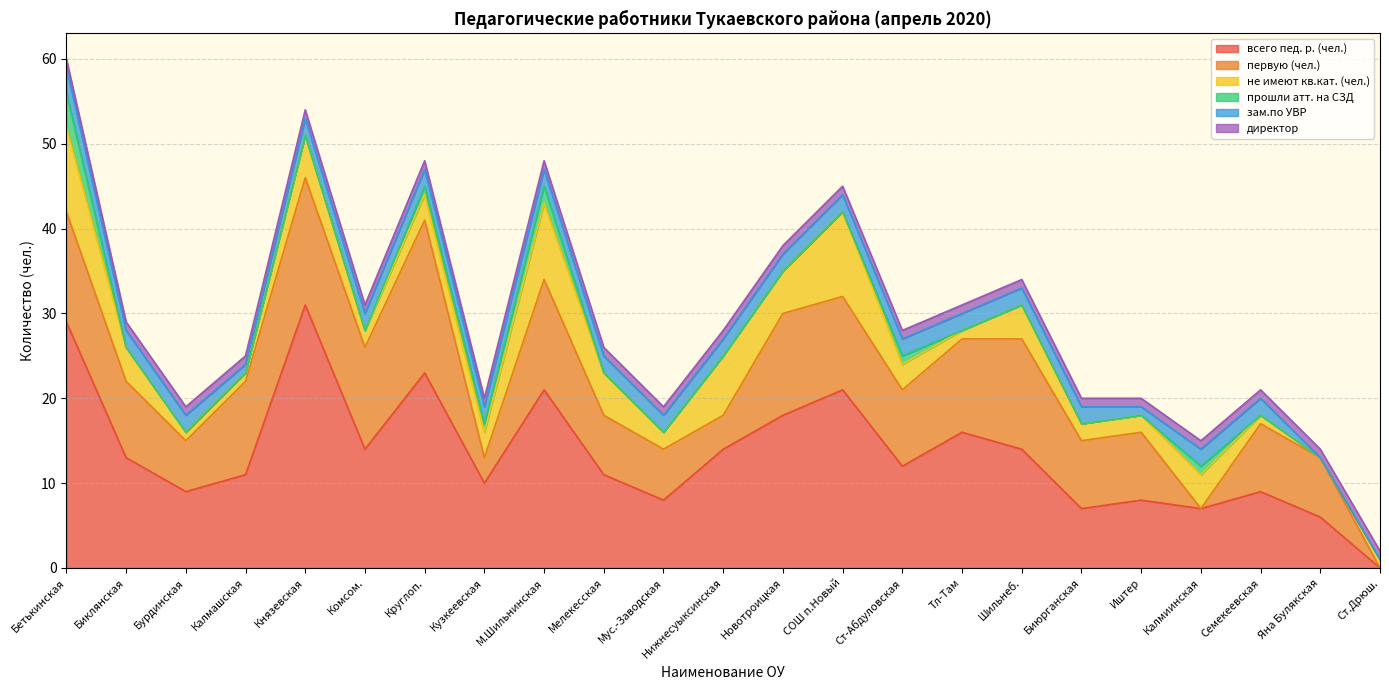

What is the difference between the maximum and second lowest values in the не имеют кв.кат. (чел.) series?

9